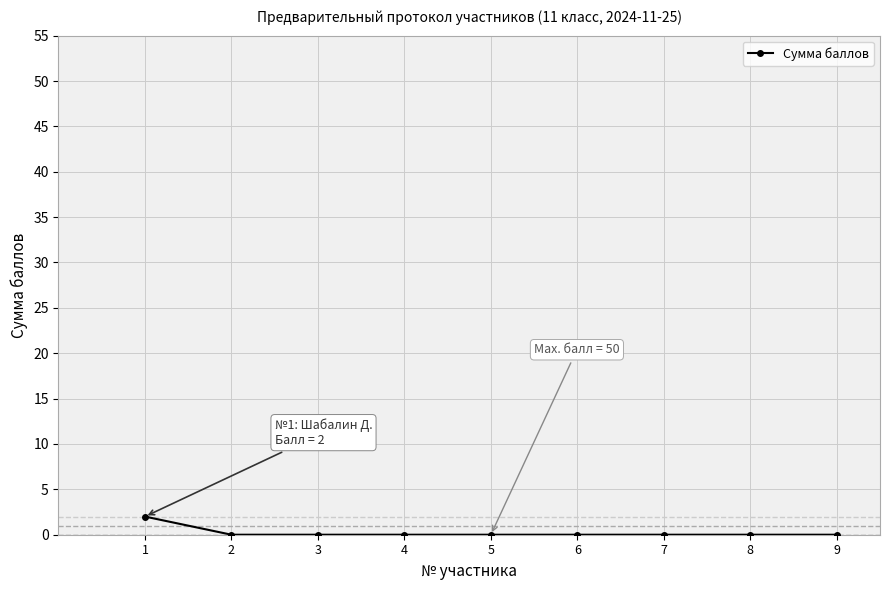

Is it true that the value at 8 is 0?

True